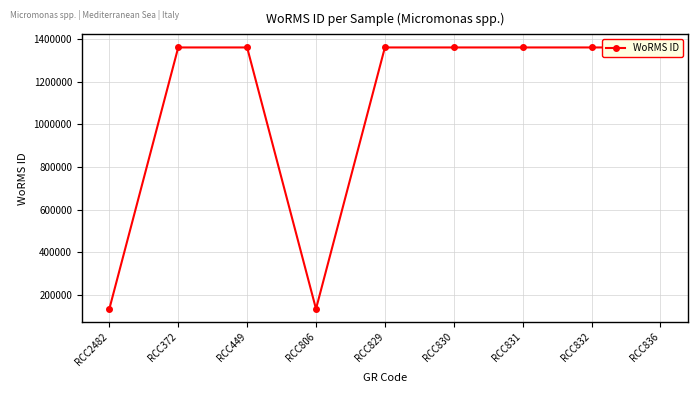

What is the value of the 7th point from the left?

1361175